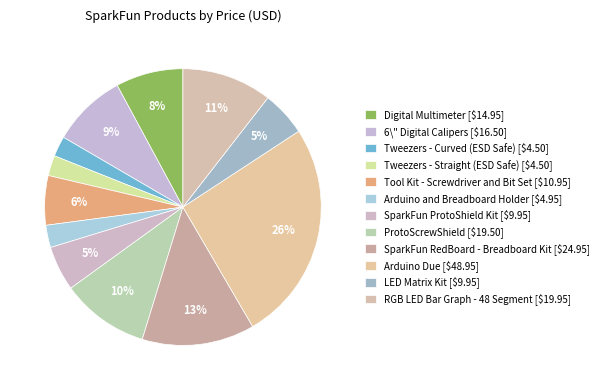

Count the number of slices in the pie.

12